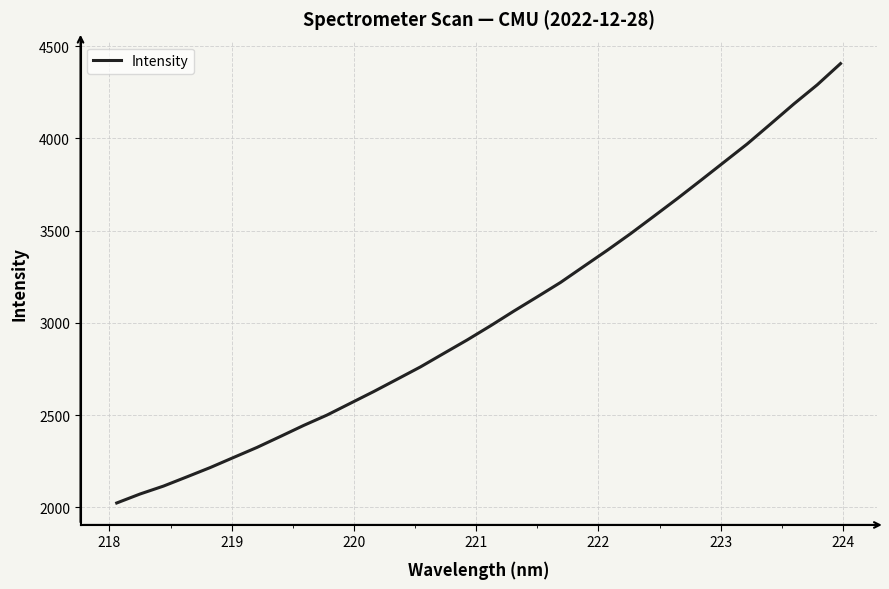

What is the smallest value displayed?

2023.0